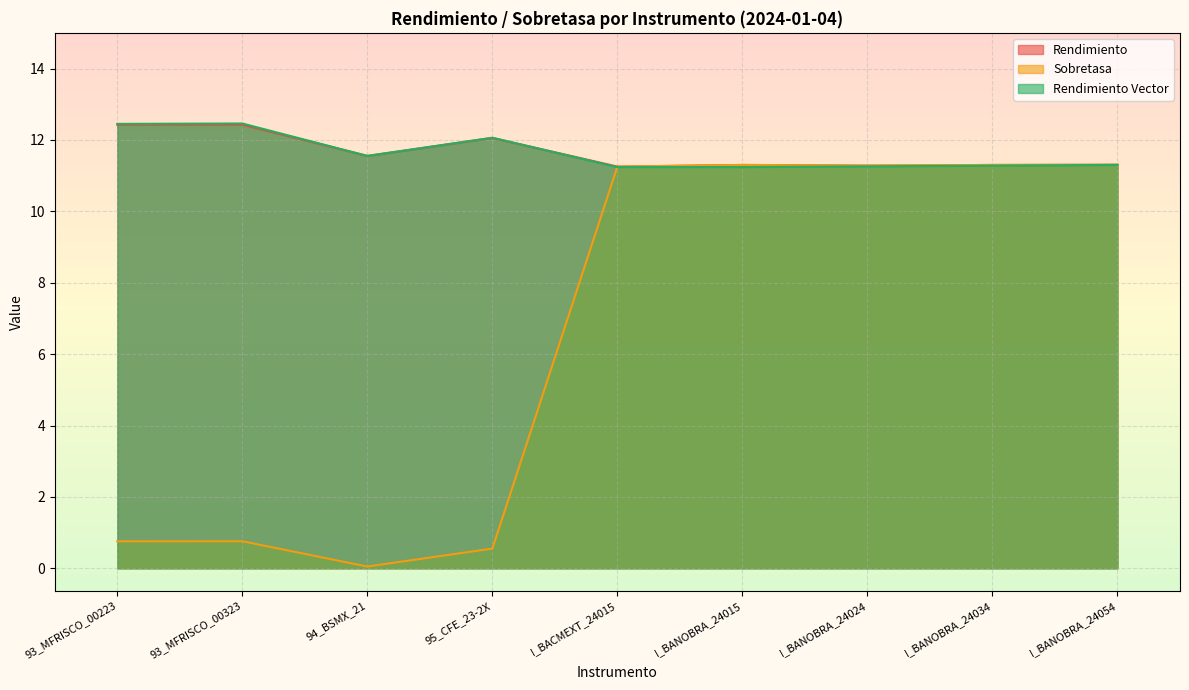

At how many categories does at least one series exceed 2?

9